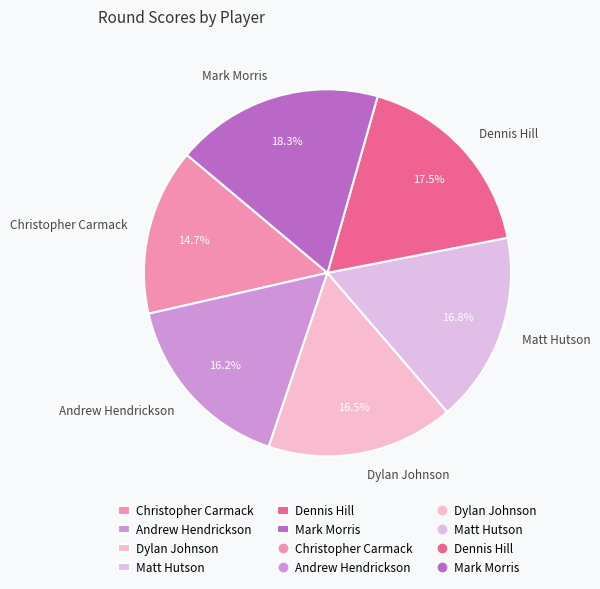

How many segments does this pie chart have?

6